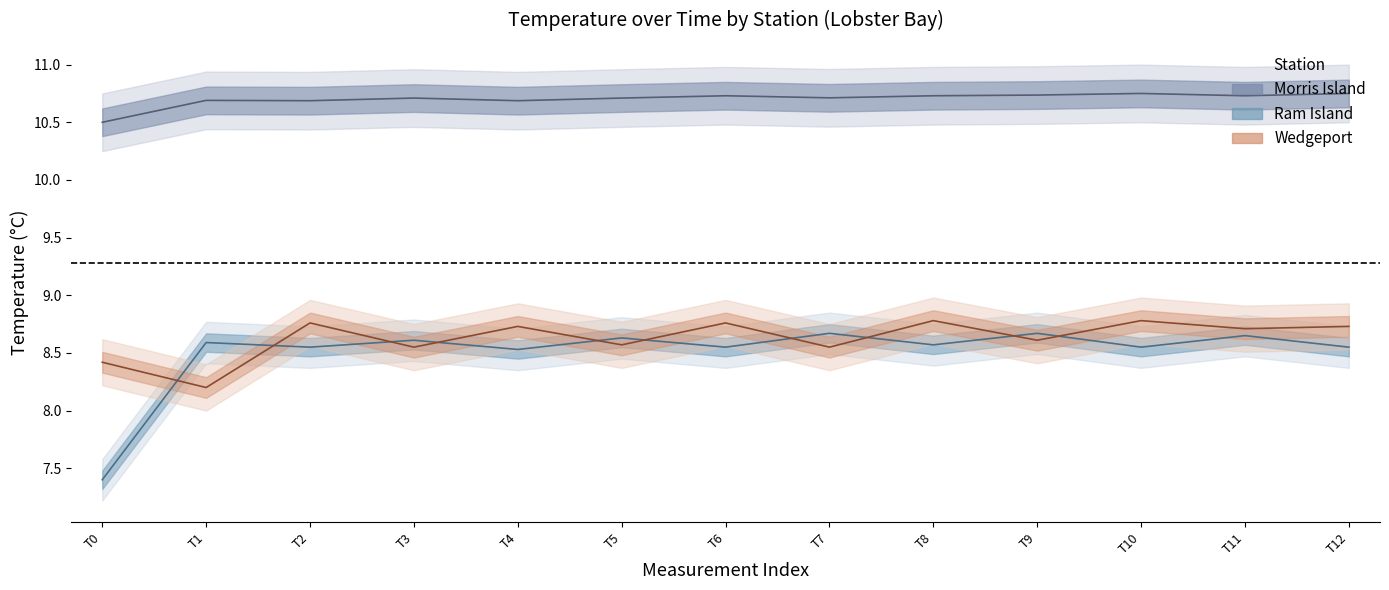

Reading right to left, extract all data points from this chart.

Morris Island: 10.8	10.7	10.8	10.7	10.7	10.7	10.7	10.7	10.7	10.7	10.7	10.7	10.5
Ram Island: 8.6	8.7	8.6	8.7	8.6	8.7	8.6	8.6	8.5	8.6	8.6	8.6	7.4
Wedgeport: 8.7	8.7	8.8	8.6	8.8	8.6	8.8	8.6	8.7	8.6	8.8	8.2	8.4